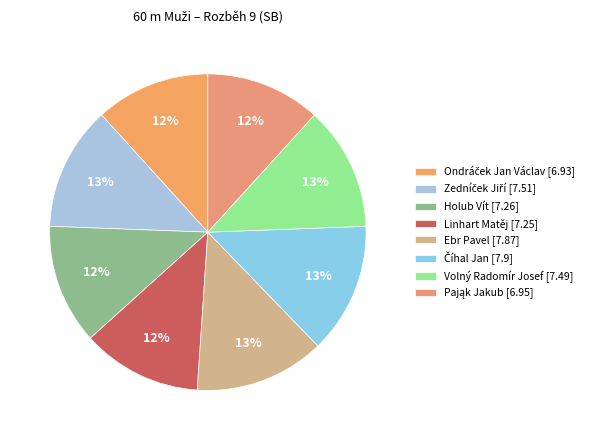

To the nearest percent, what is the combined percentage of Pająk Jakub and Číhal Jan?

25%